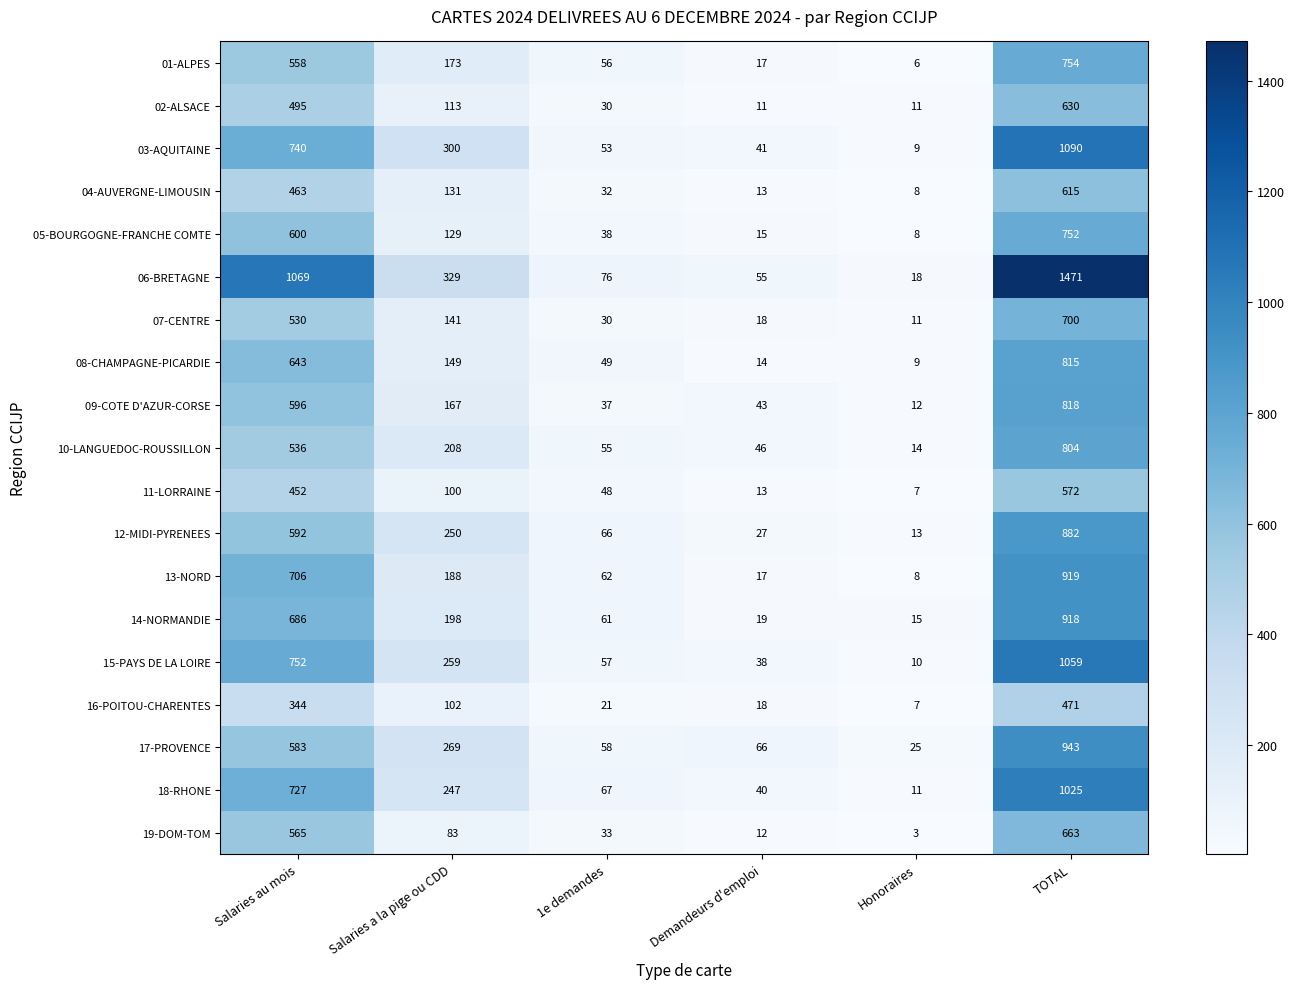

What value does the 02-ALSACE series have at Salaries a la pige ou CDD?

113